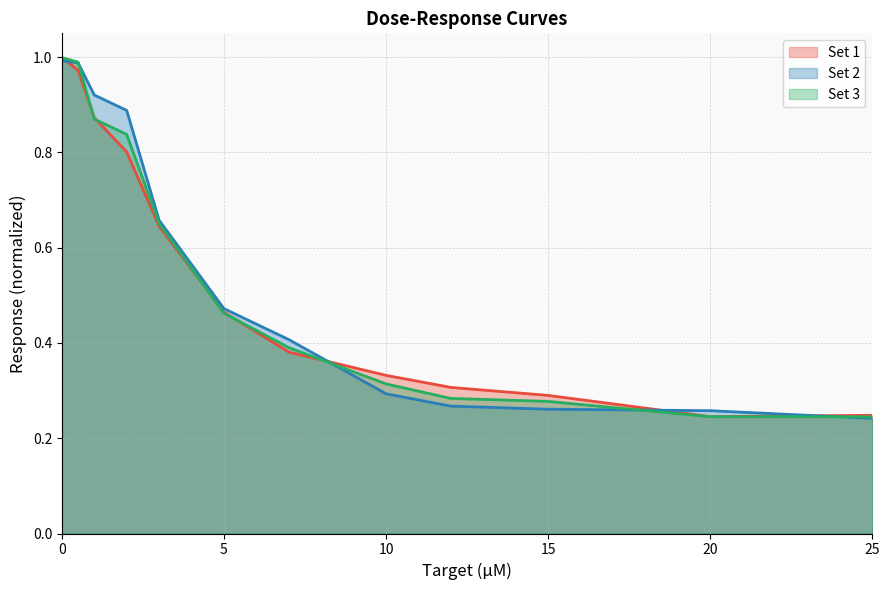

Reading left to right, extract all data points from this chart.

Set 1: 1.0	1.0	0.9	0.8	0.6	0.5	0.4	0.3	0.3	0.3	0.2	0.2
Set 2: 1.0	1.0	0.9	0.9	0.7	0.5	0.4	0.3	0.3	0.3	0.3	0.2
Set 3: 1.0	1.0	0.9	0.8	0.7	0.5	0.4	0.3	0.3	0.3	0.2	0.2